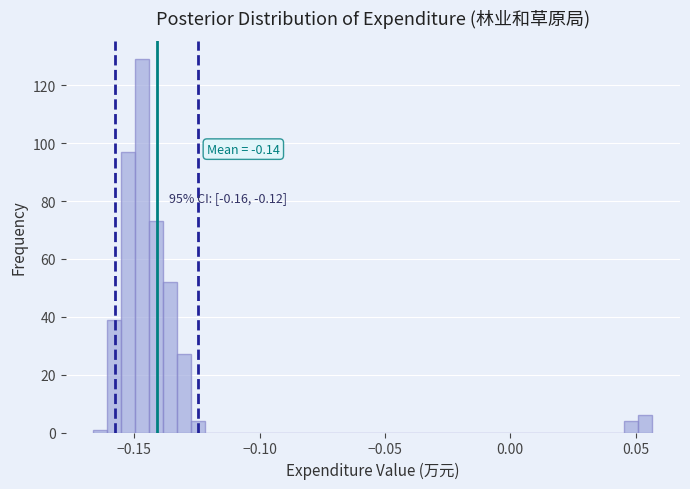

Read against the x-axis, roughly where is the centre of the tallest bar?

-0.145